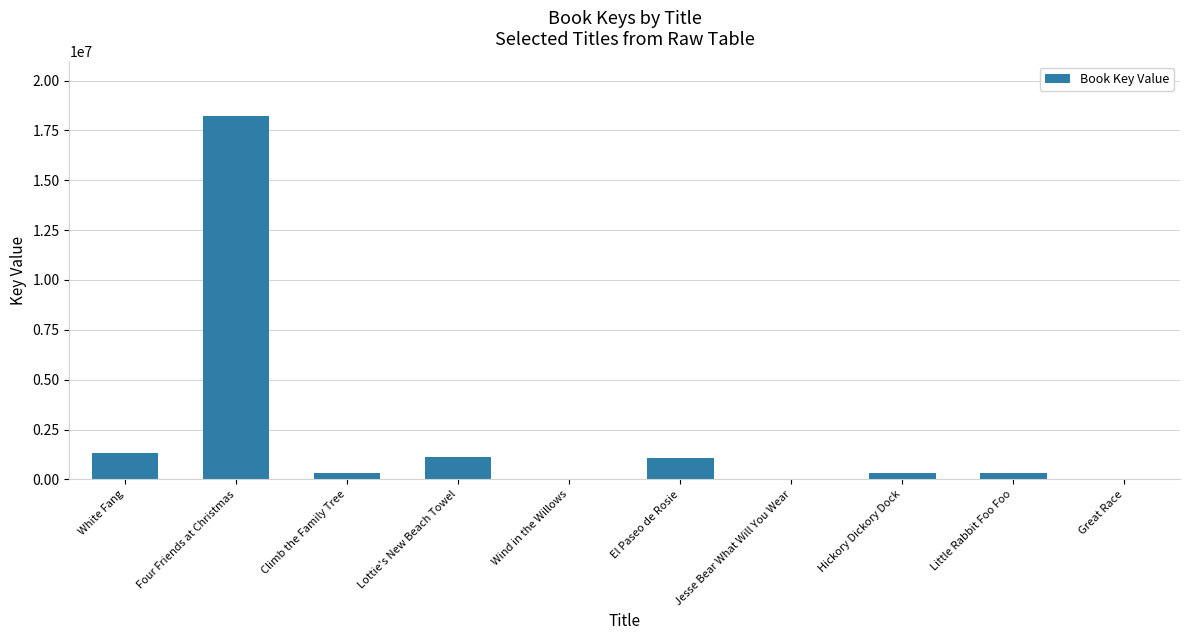

True or false: the data shows 1316238 at White Fang.

True